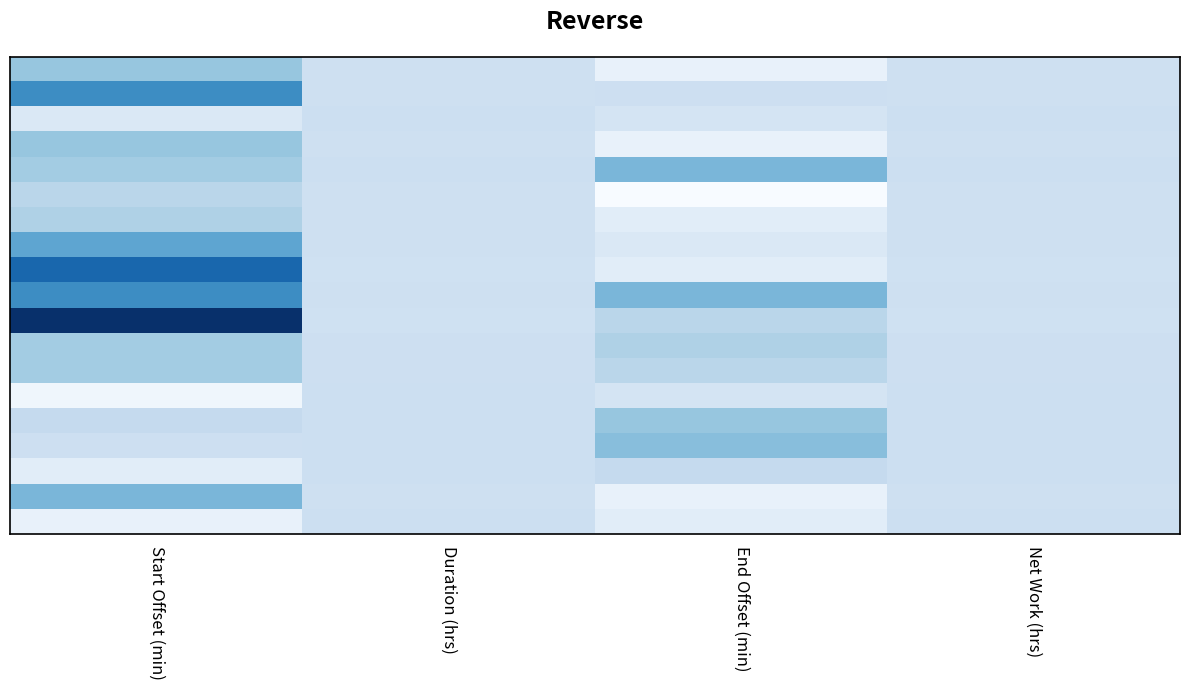

At how many categories does at least one series exceed 30?

1